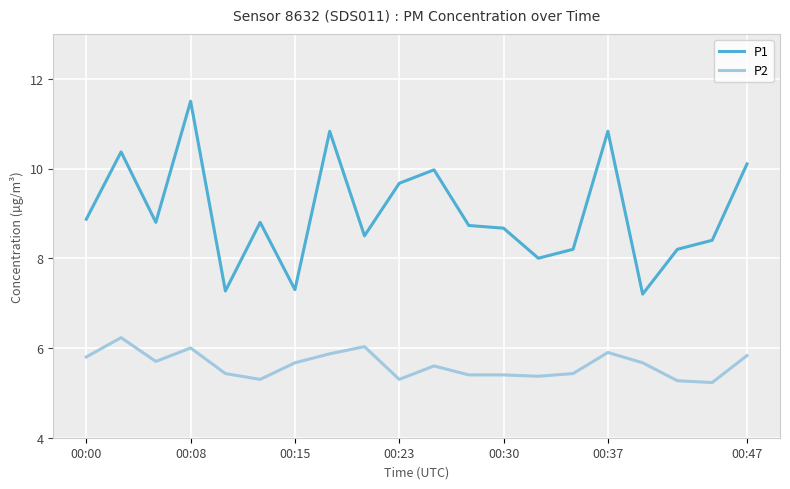

True or false: P1 and P2 cross at least once.

False